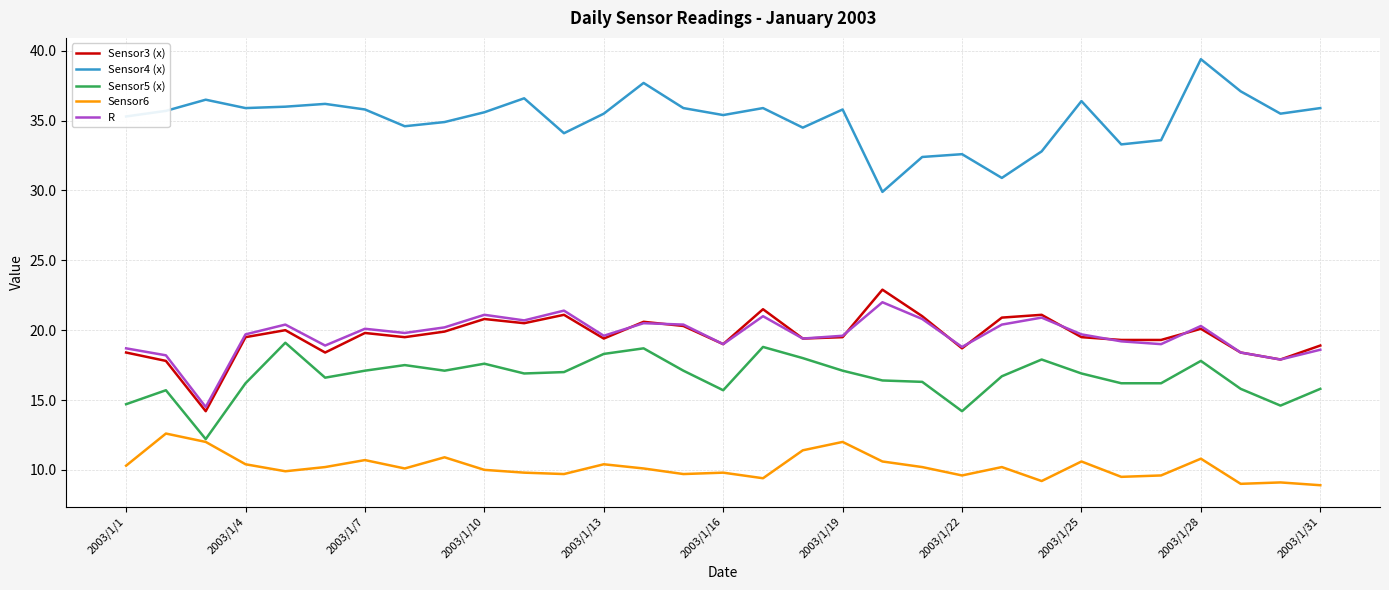

What is the maximum value shown in the chart?

39.4